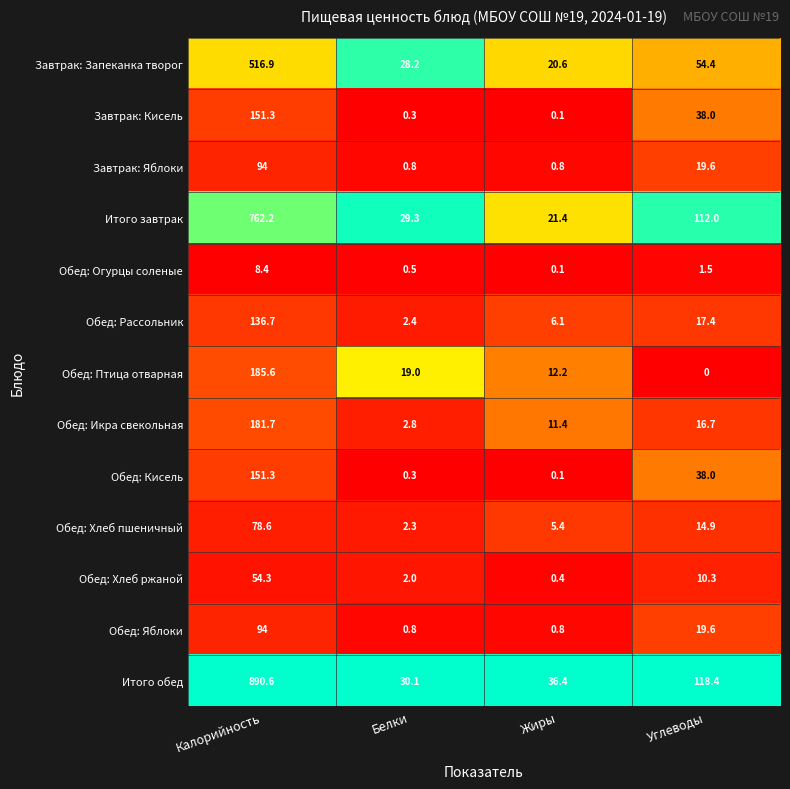

The Обед: Хлеб пшеничный series shows 1.1 at Жиры. True or false?

False